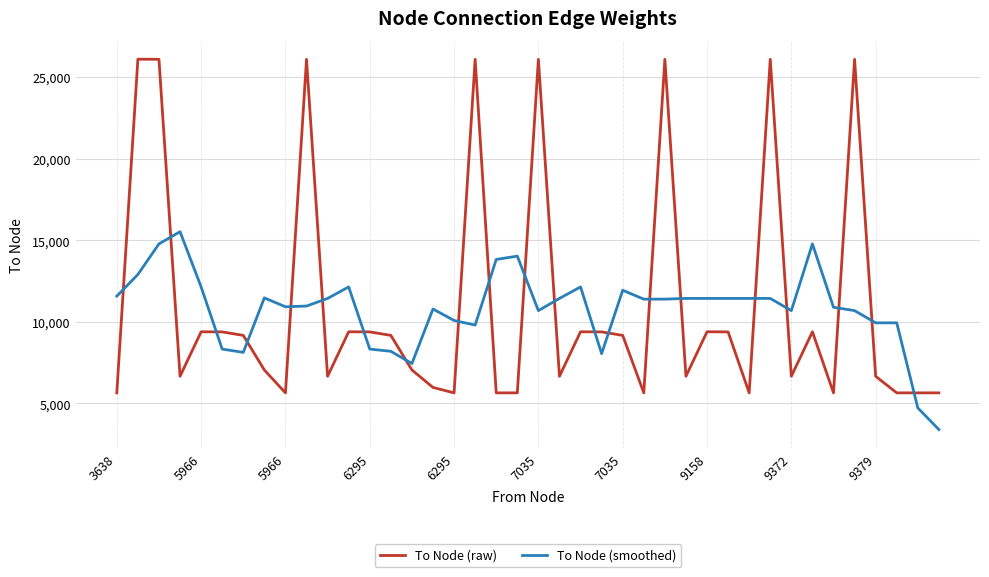

What is the average value of the To Node (raw) series?

11062.5